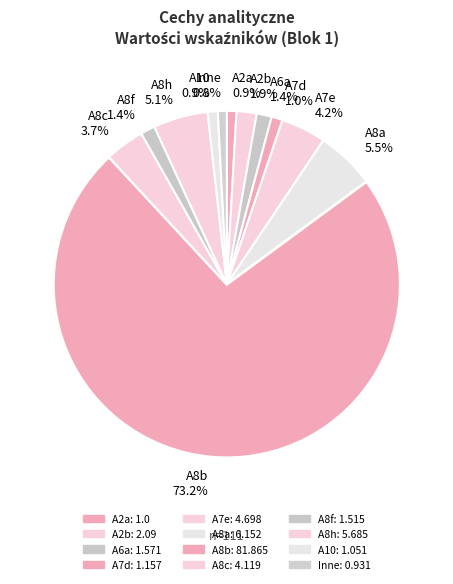

Count the number of slices in the pie.

12